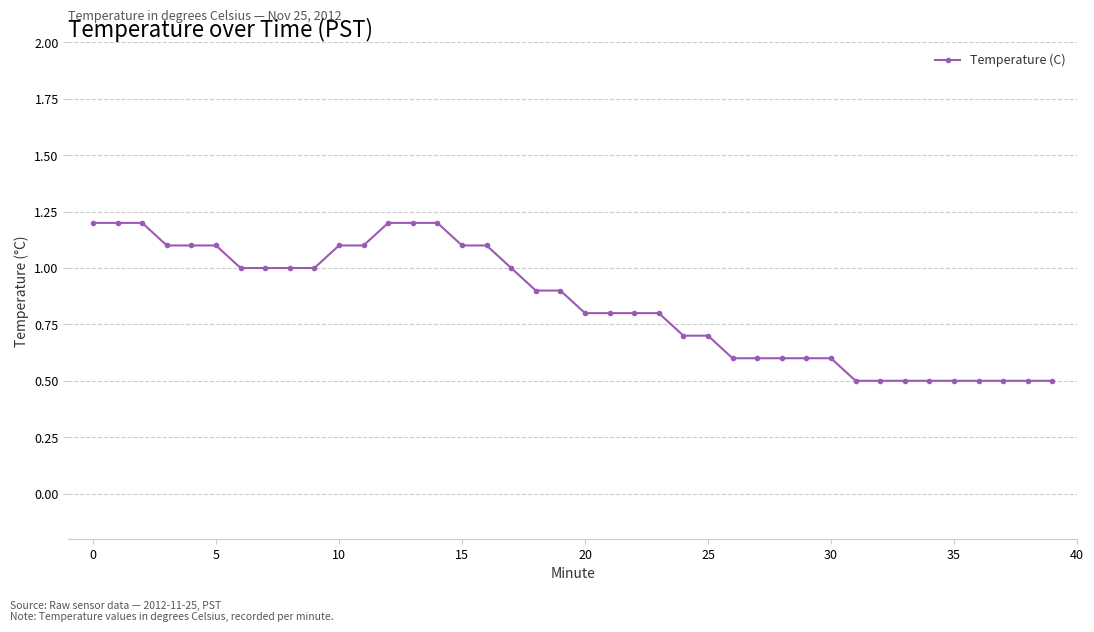

What is the value of the 2nd point from the left?

1.2